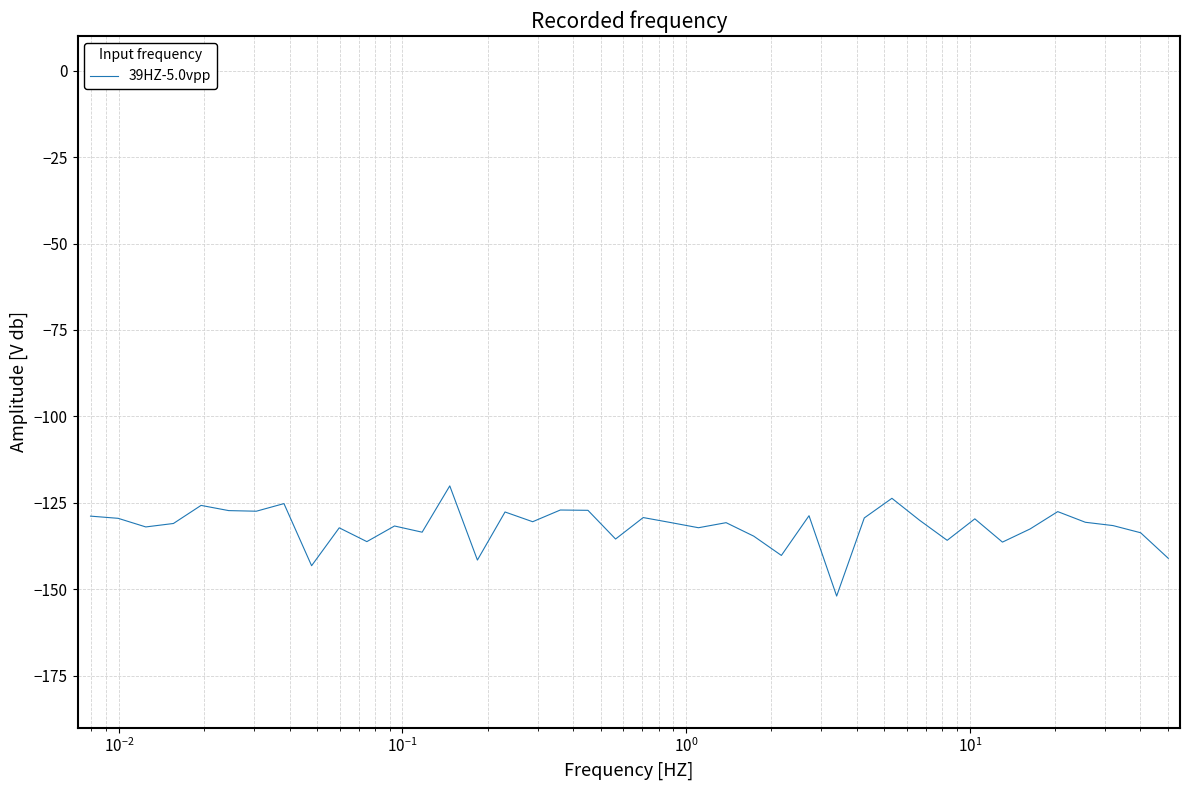

What is the difference between the maximum and minimum values?

31.8